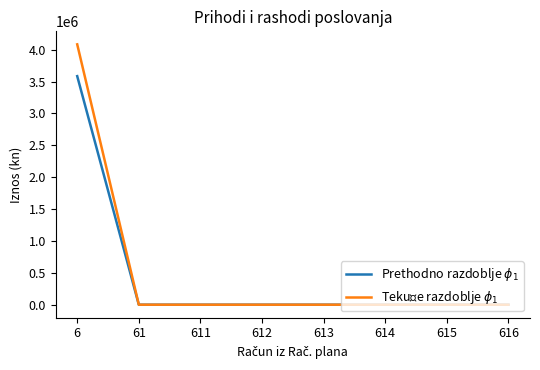

At which label does Tekuće razdoblje $\phi_1$ reach its peak?

6